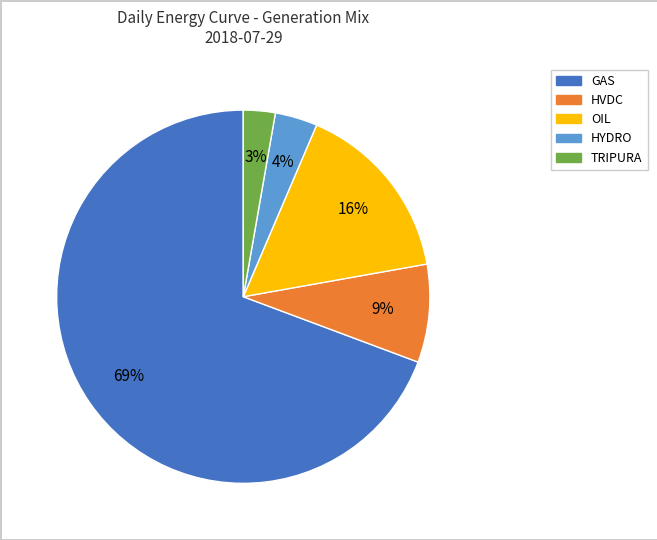

To the nearest percent, what percentage of the pie is HYDRO?

4%